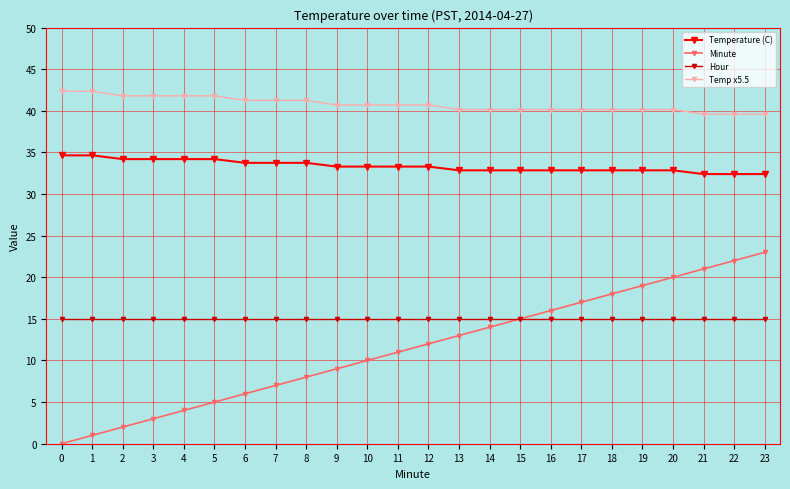

What is the value of the Temperature (C) point at the 13th from the left?

33.3